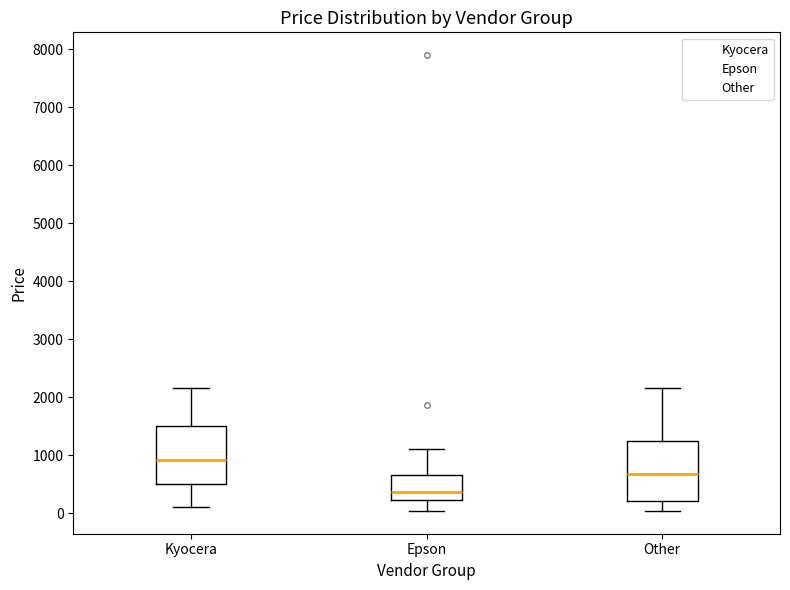

Reading left to right, read every box against the y-axis: the position of its median line, the range the box covers, and the ends of its whiskers. The values are not printed on the chart, so give them approximately, as read against the axis.

Kyocera: median 900, box 500 to 1500, whiskers 100 to 2200
Epson: median 400, box 200 to 700, whiskers 0 to 1100
Other: median 700, box 200 to 1200, whiskers 0 to 2200